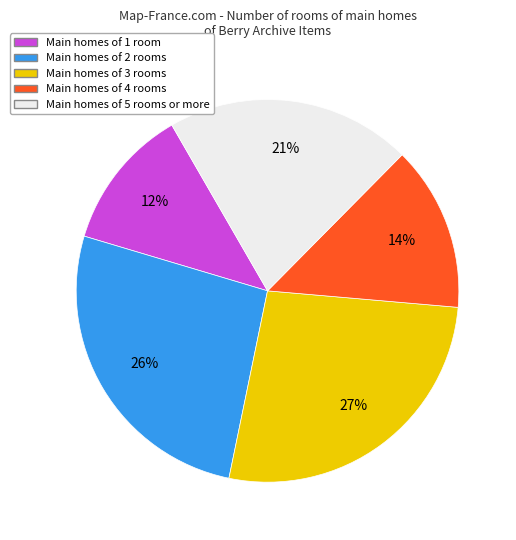

To the nearest percent, what is the average slice percentage?

20%